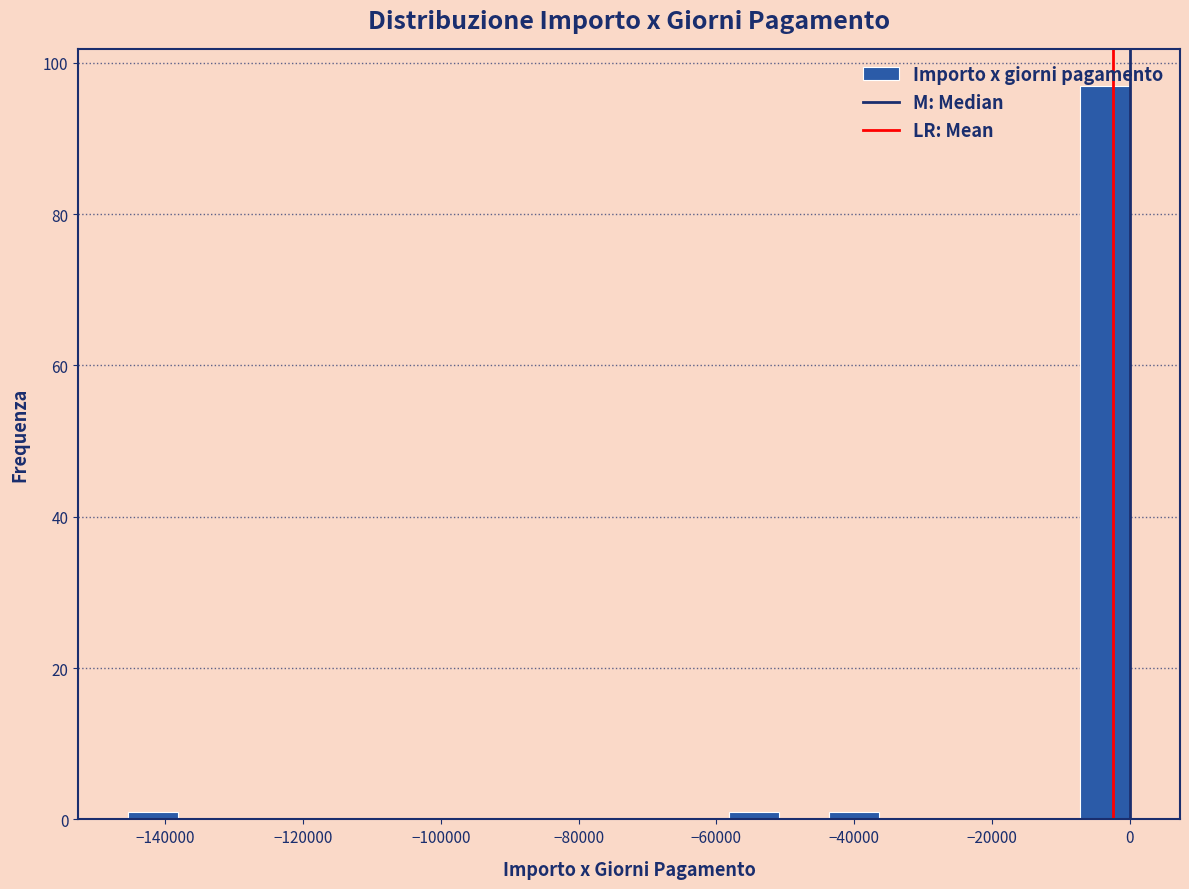

Read against the x-axis, roughly where is the centre of the tallest bar?

-4000